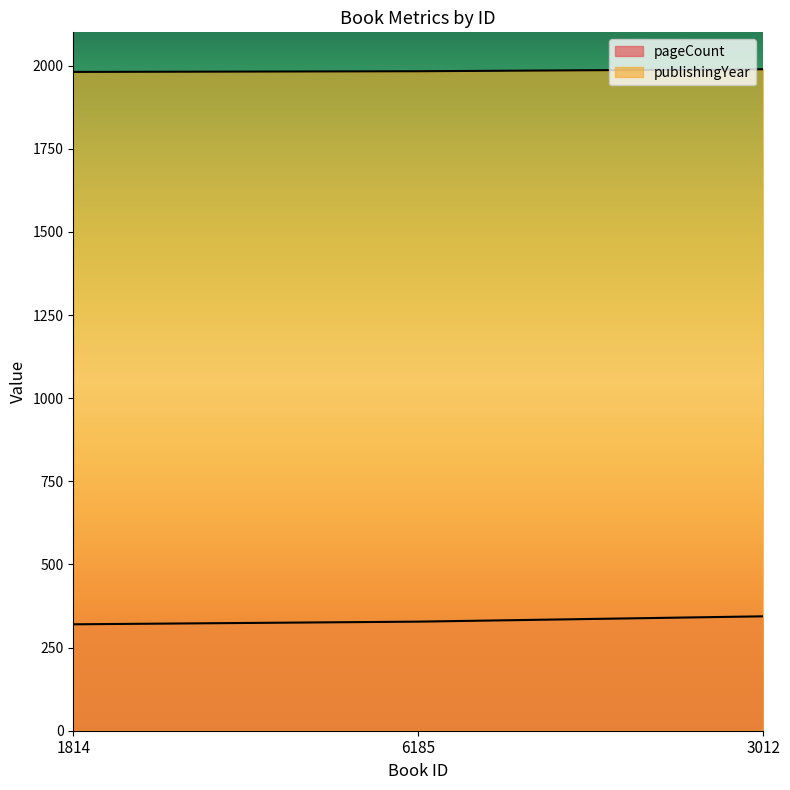

The pageCount series shows 344 at 3012. True or false?

True